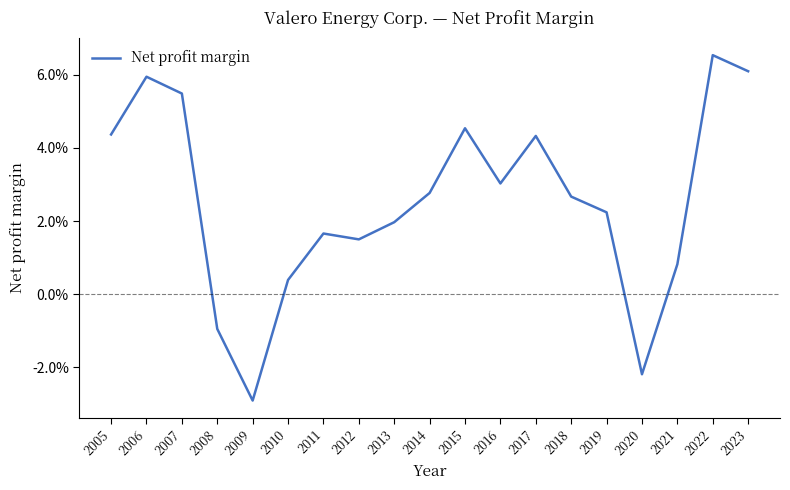

Does the chart have visible grid lines?

No